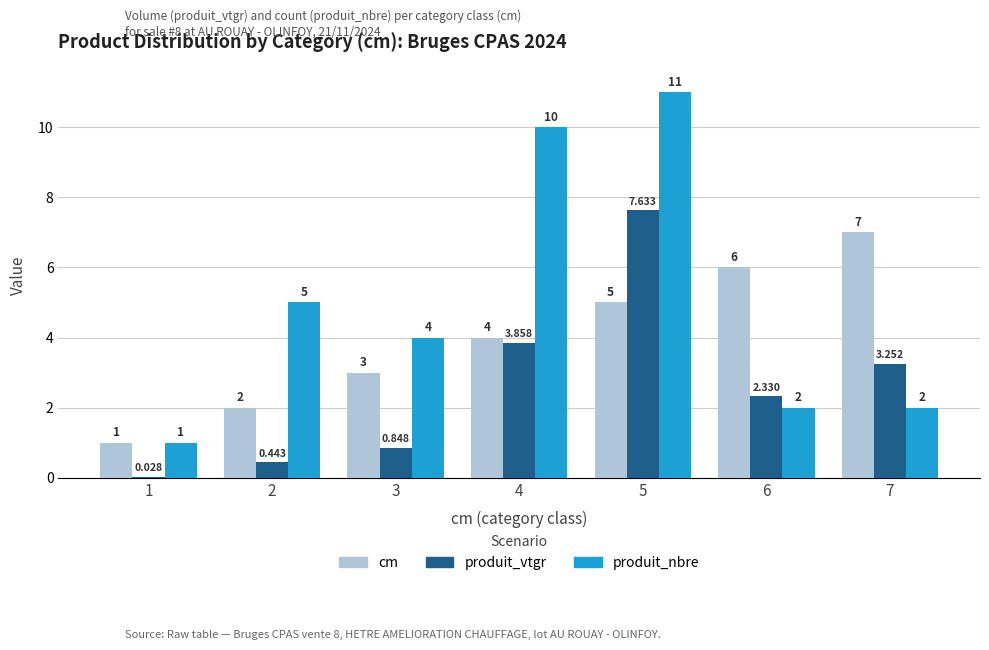

What is the average value of the produit_nbre series?

5.0